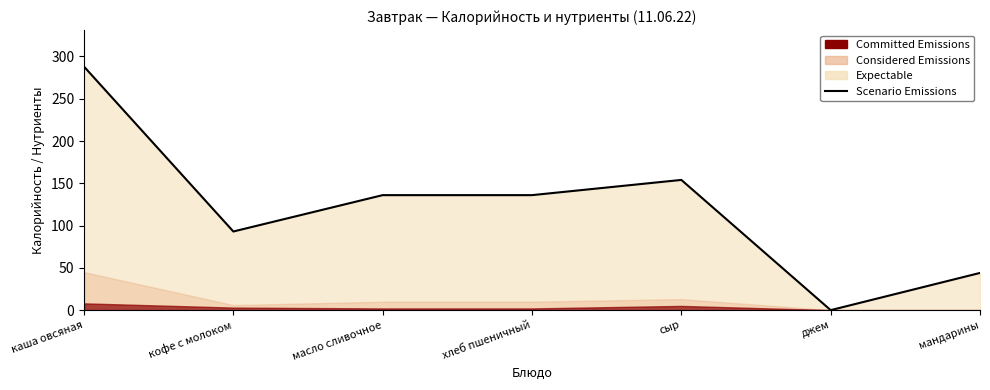

At which label is the value closest to 144?

масло сливочное